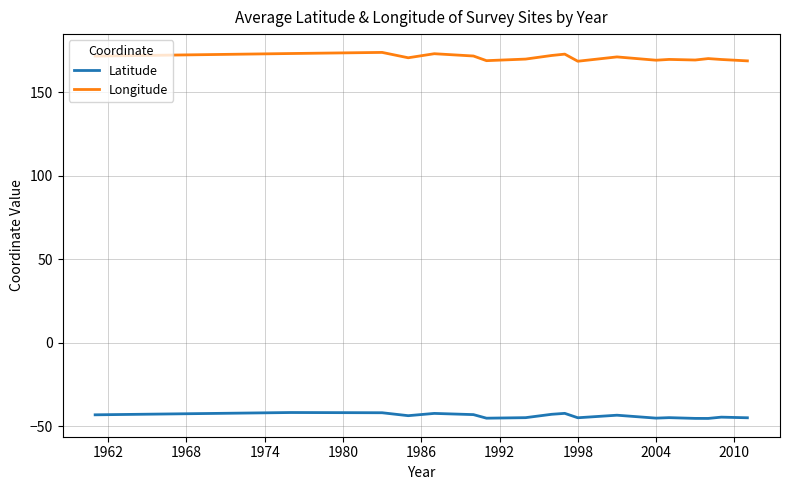

Which series has the widest spread of values?

Longitude